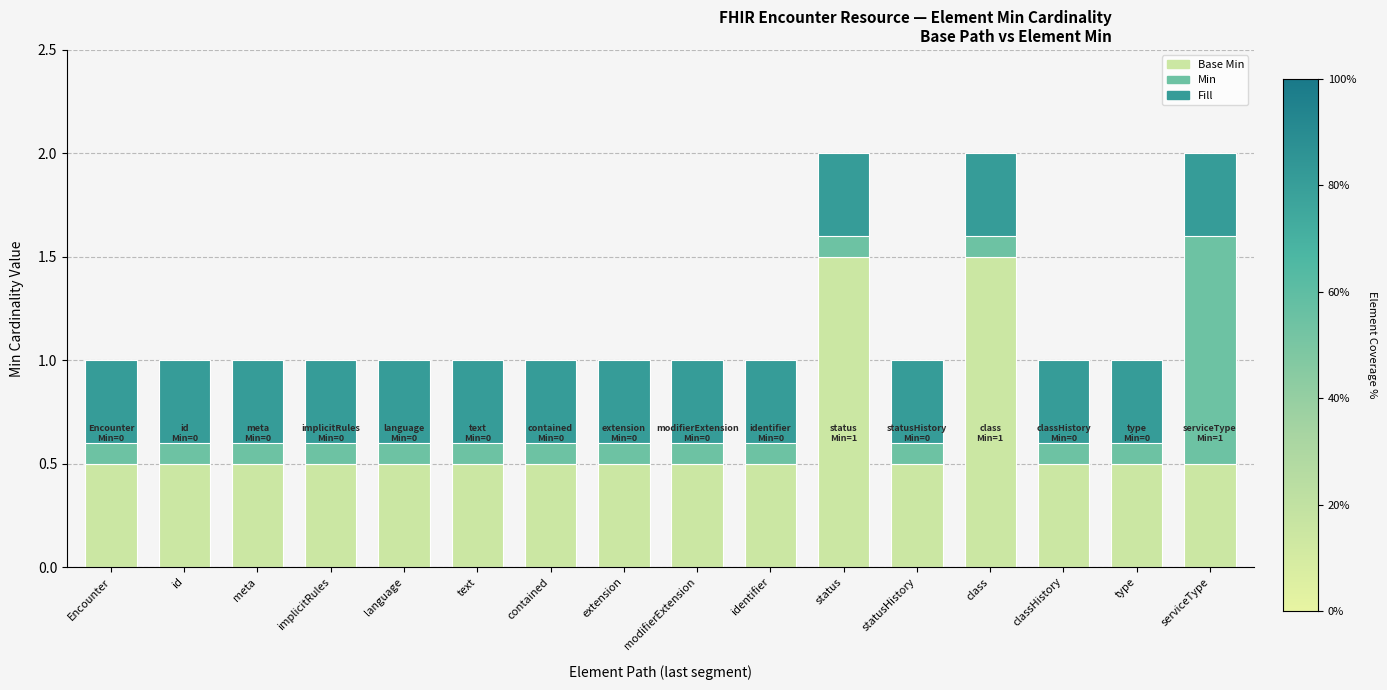

Between Encounter.type and Encounter.serviceType, which is larger?

Encounter.serviceType